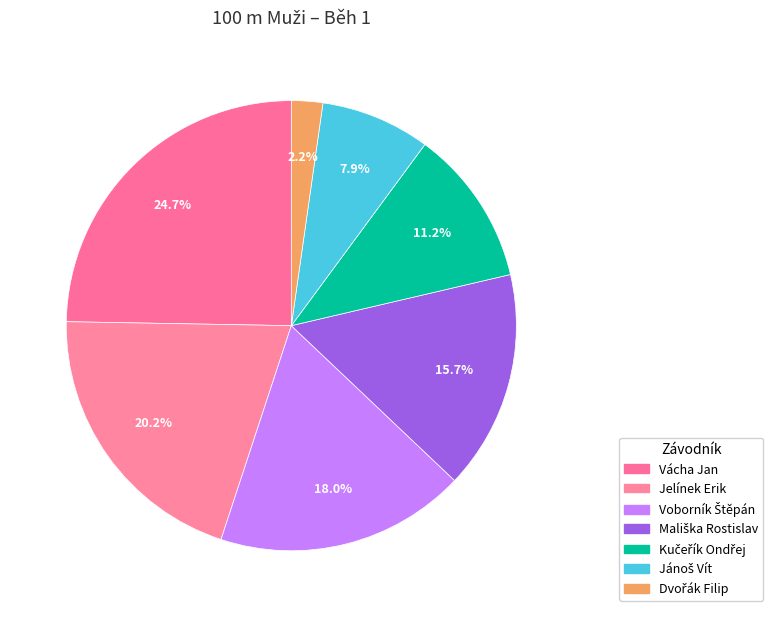

What portion of the pie excludes Kučeřík Ondřej?

88.8%